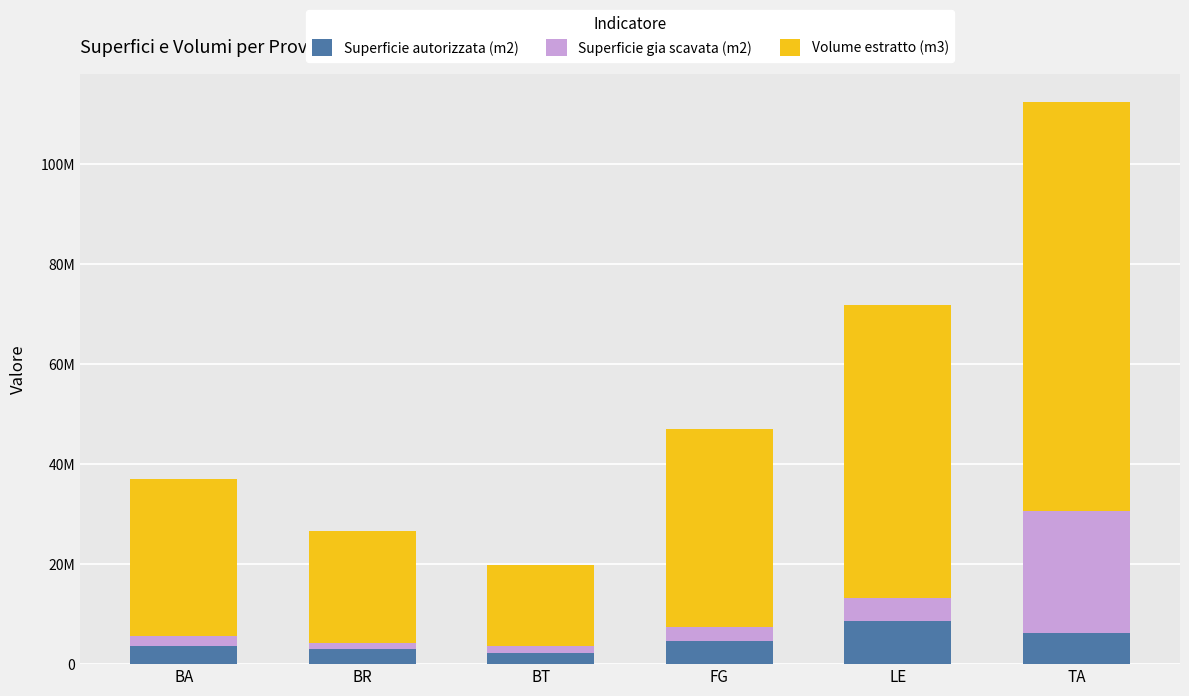

Are the bars grouped side by side (vs. stacked)?

No